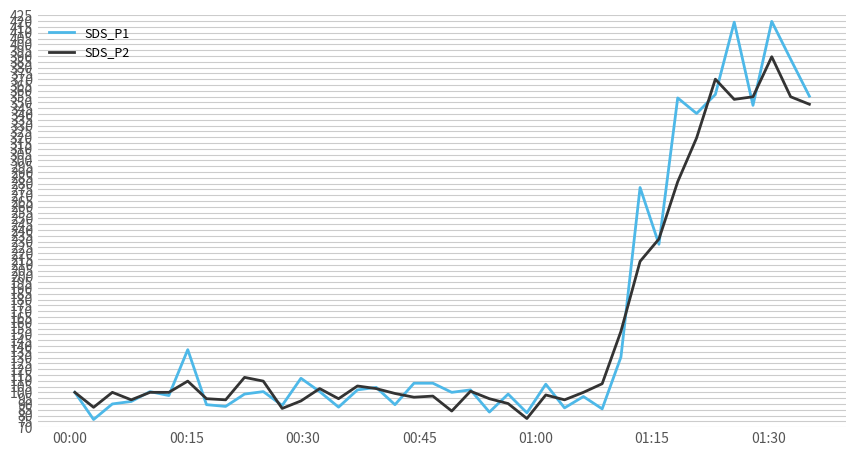

What is the minimum value for SDS_P1?

76.6